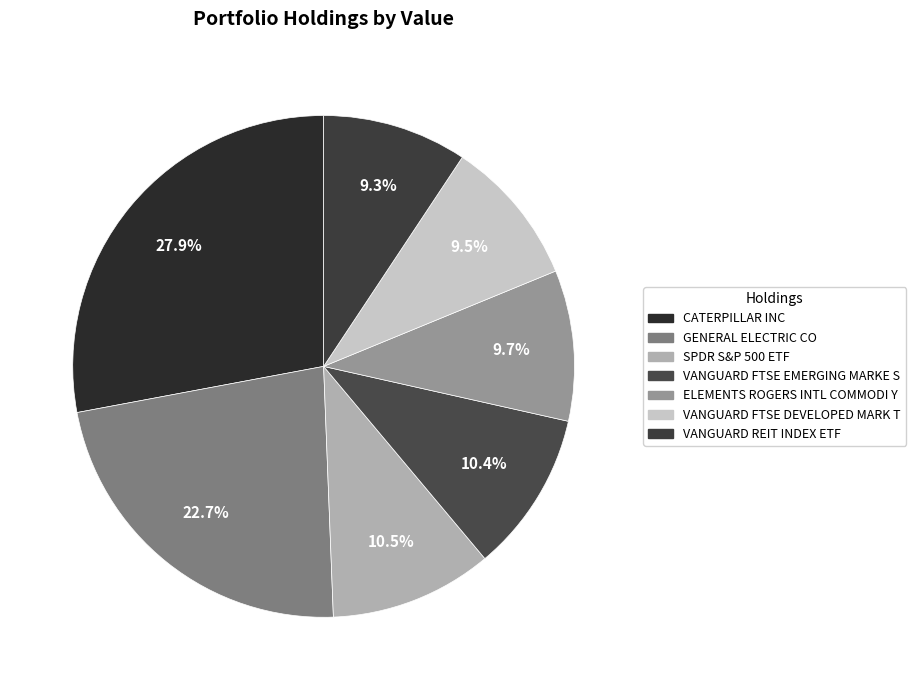

Which category has the biggest portion of the pie?

CATERPILLAR INC